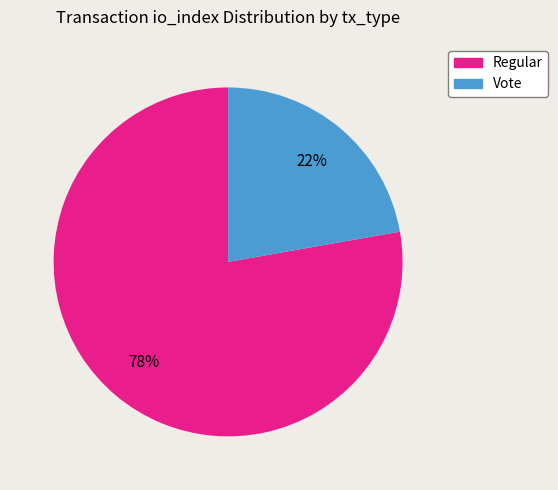

Rank the categories by value from highest to lowest.

Regular, Vote